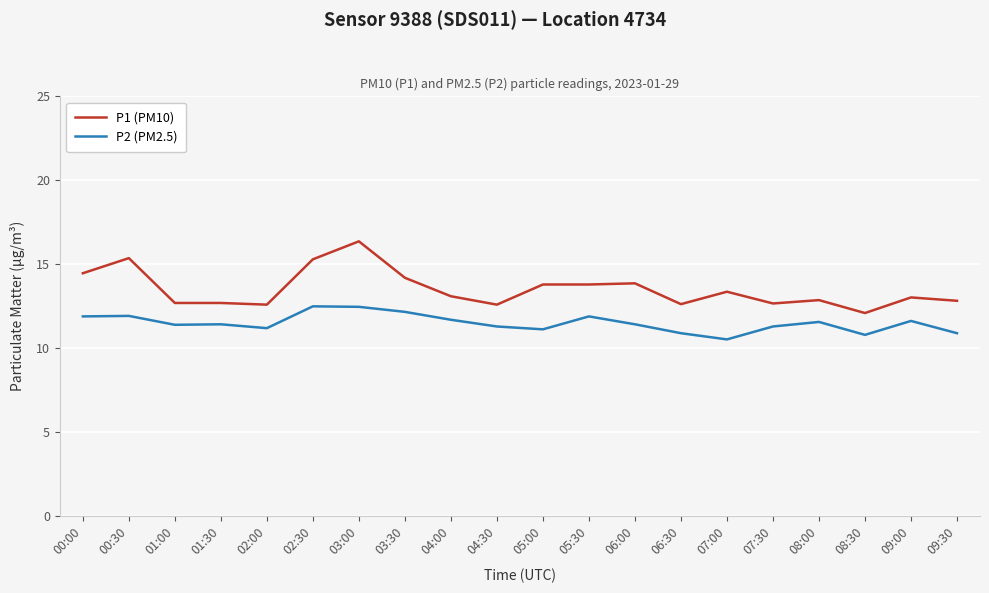

What is the difference between the highest and lowest values at 00:00?

2.6